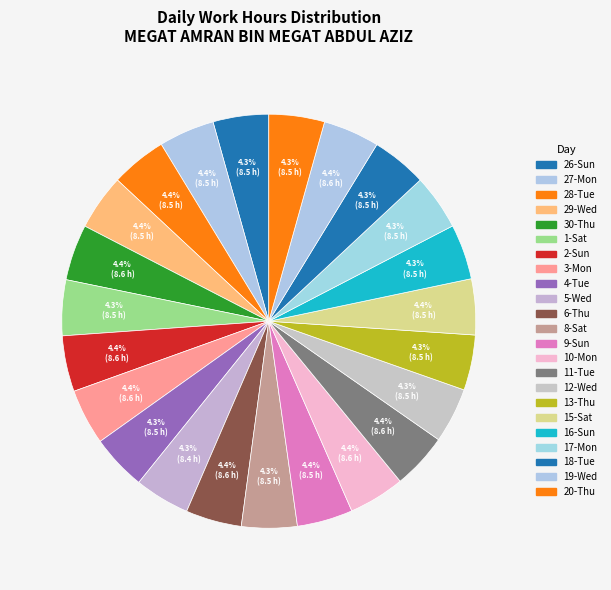

How many segments does this pie chart have?

23